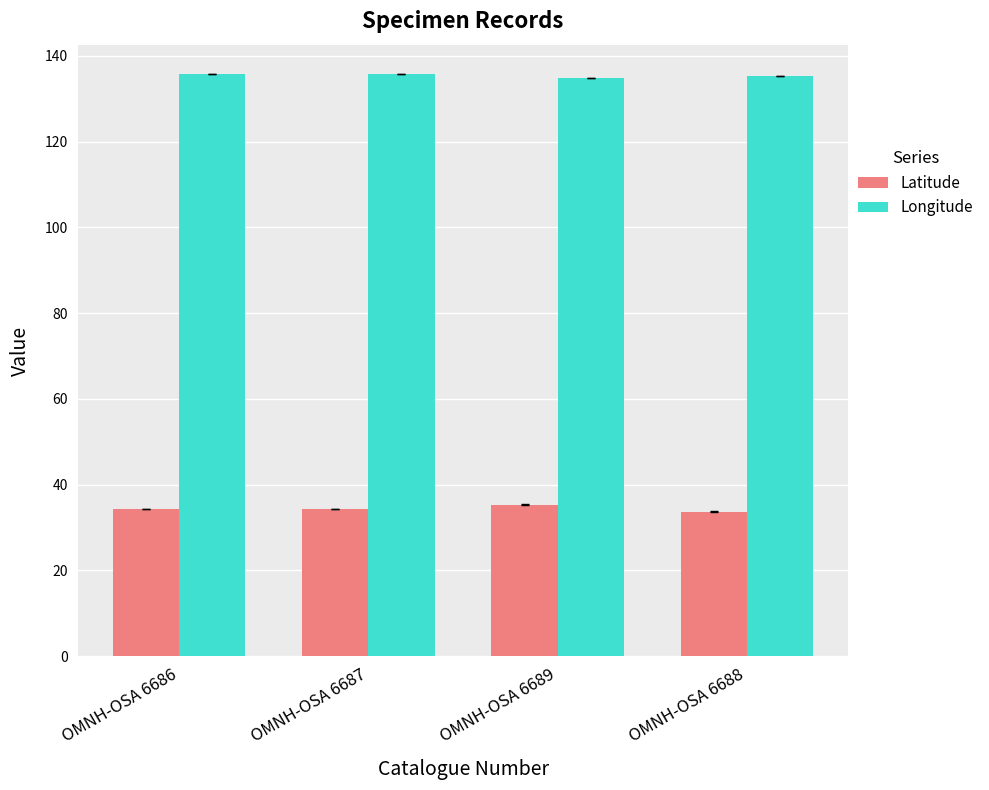

What is the average value of the Longitude series?

135.5